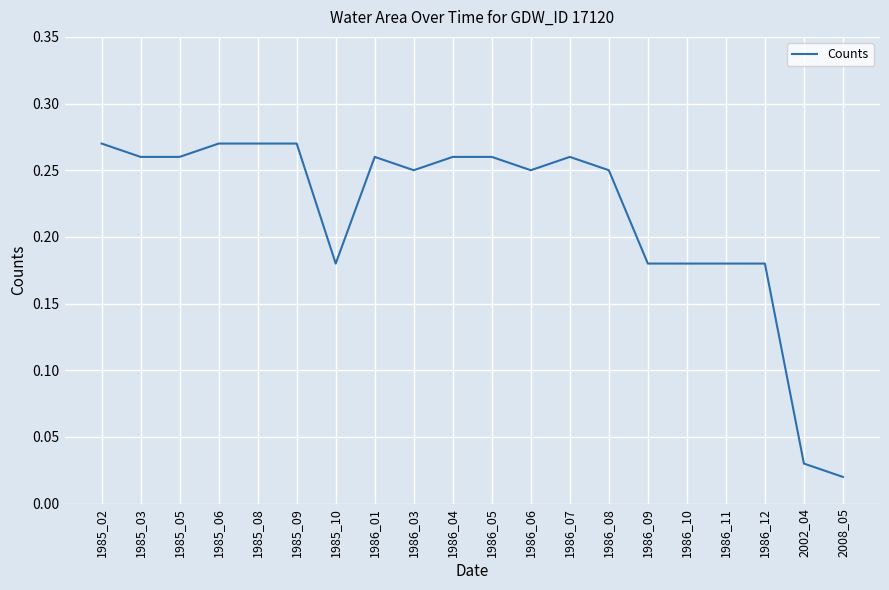

Is it true that the value at 1986_11 is 0.3?

False